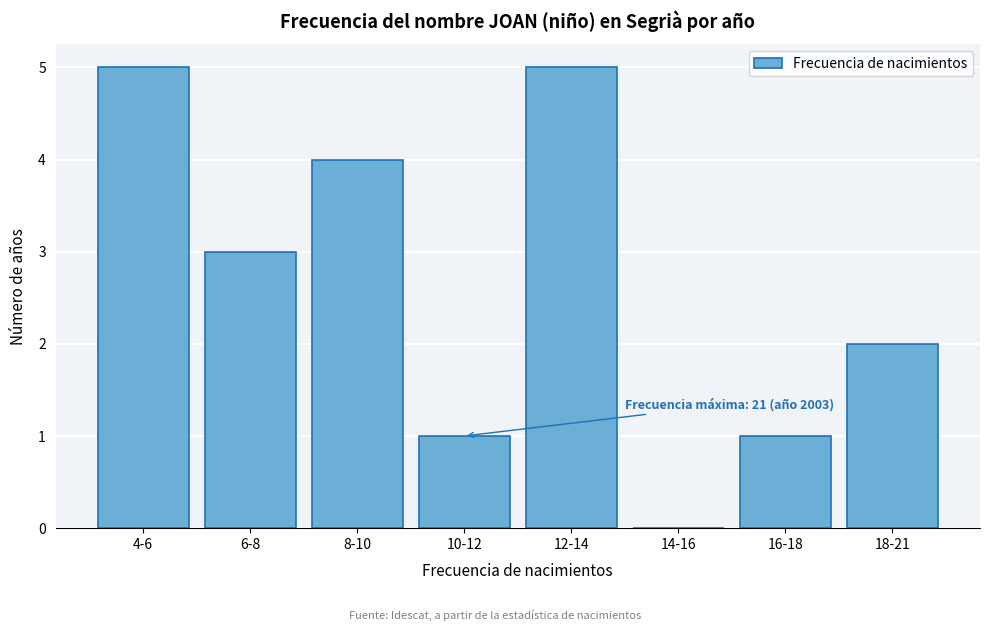

Reading left to right, what are all the values shown in this chart?

4-6=5	6-8=3	8-10=4	10-12=1	12-14=5	14-16=0	16-18=1	18-21=2